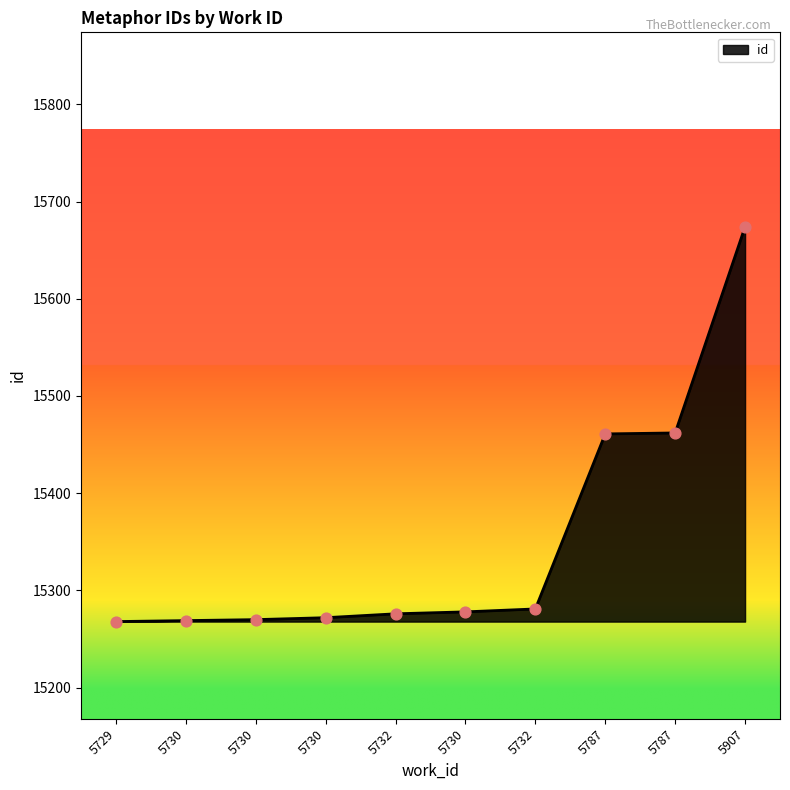

Which has a higher value, 5729 or 5907?

5907